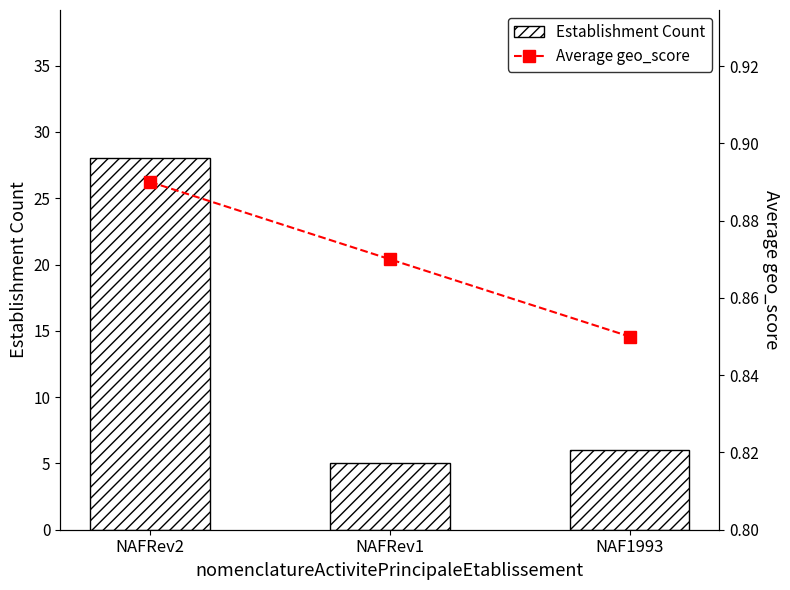

What is the value of the Establishment Count bar at the 3rd from the left?

6.0